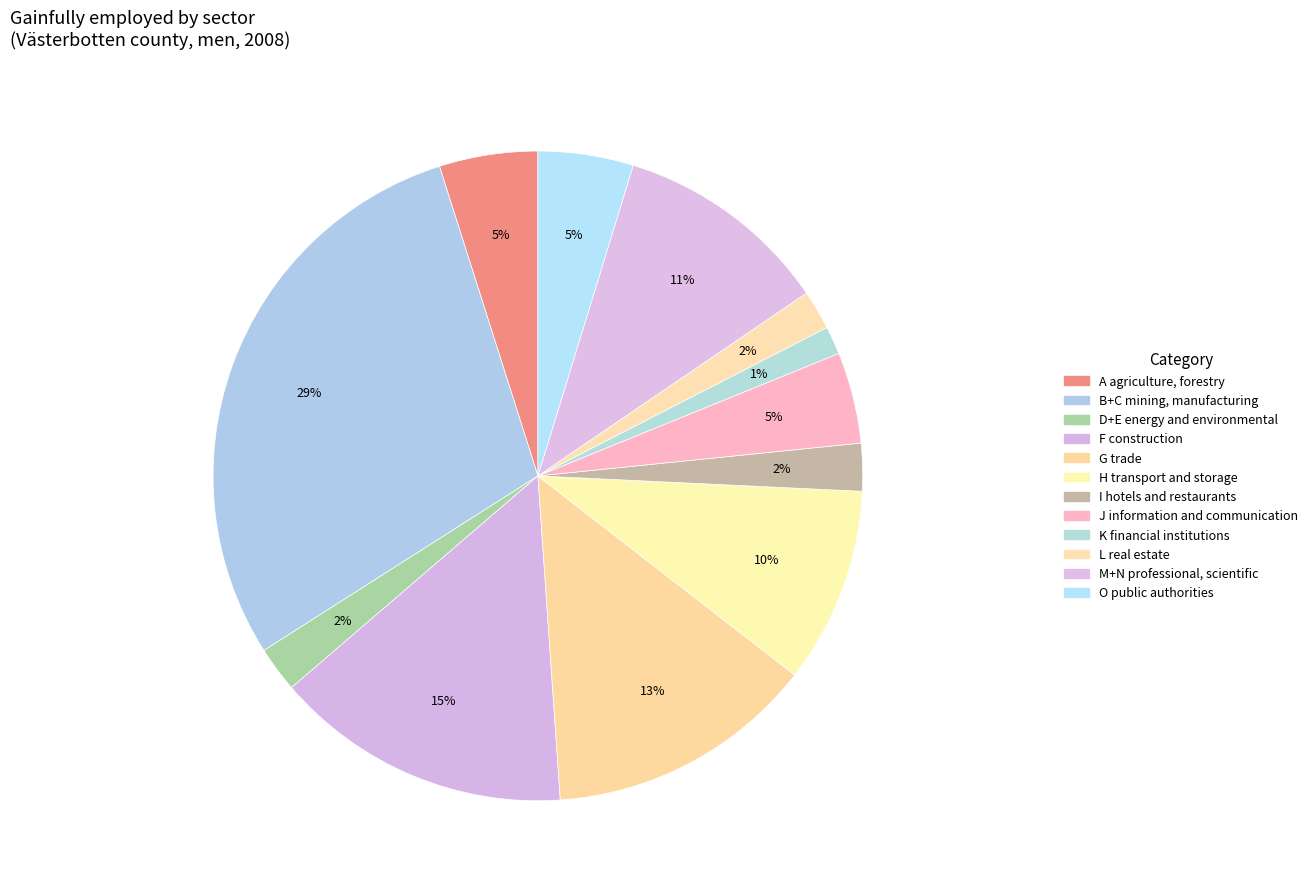

How many slices are in this pie chart?

12